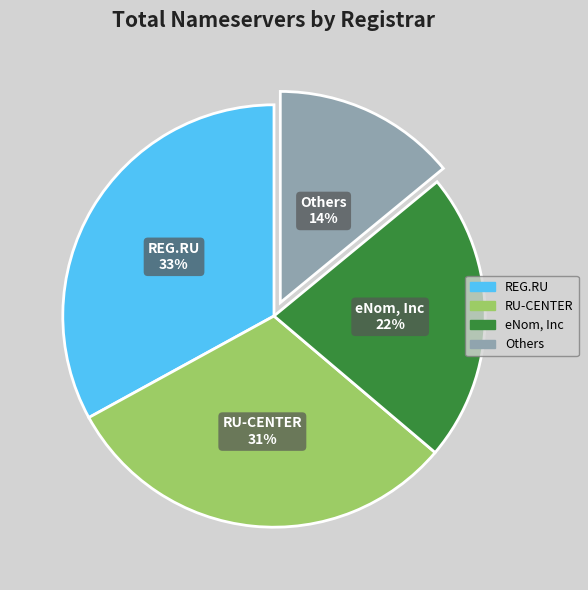

Is there a majority slice in this chart?

No